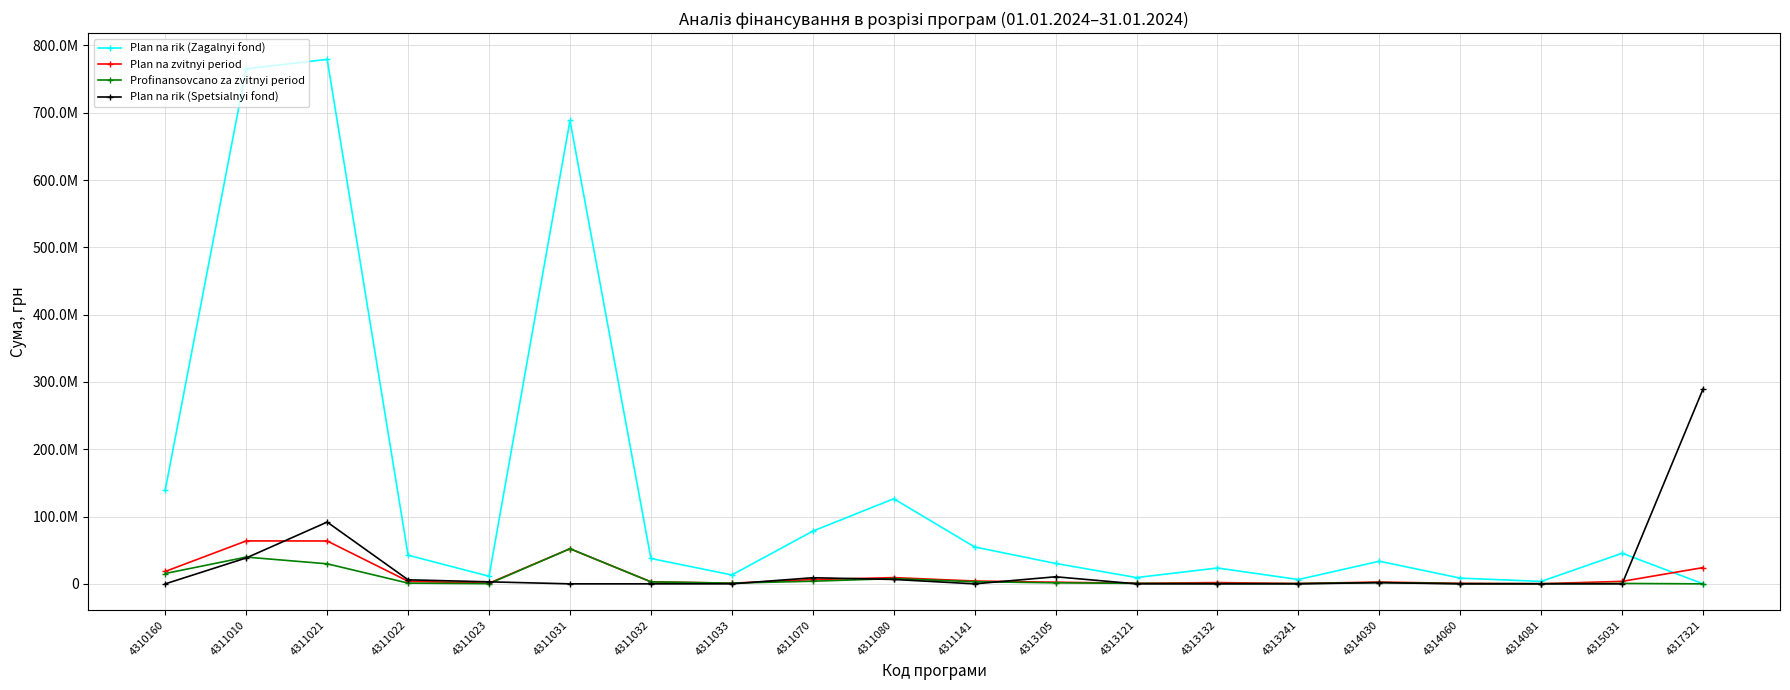

Where is the first local minimum for Plan na rik (Zagalnyi fond)?

4311023